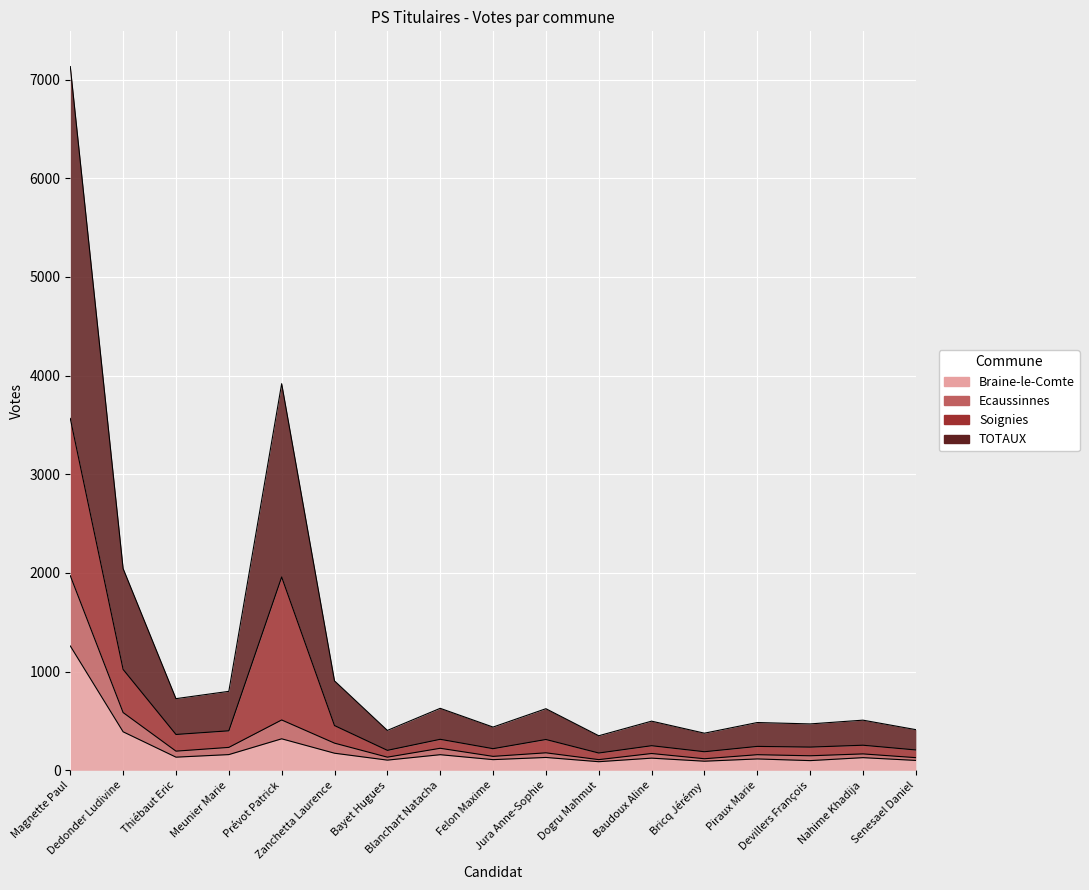

What is the label of the 13th point from the right?

Prévot Patrick